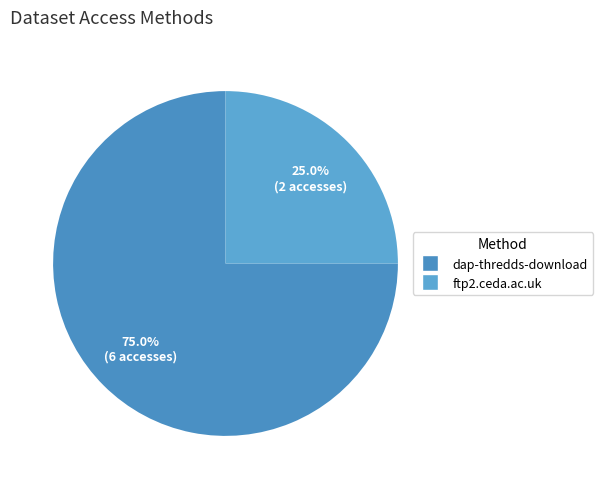

Count the number of slices in the pie.

2